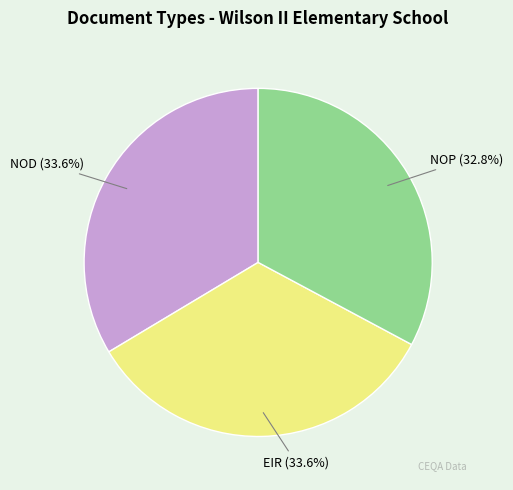

How many segments does this pie chart have?

3